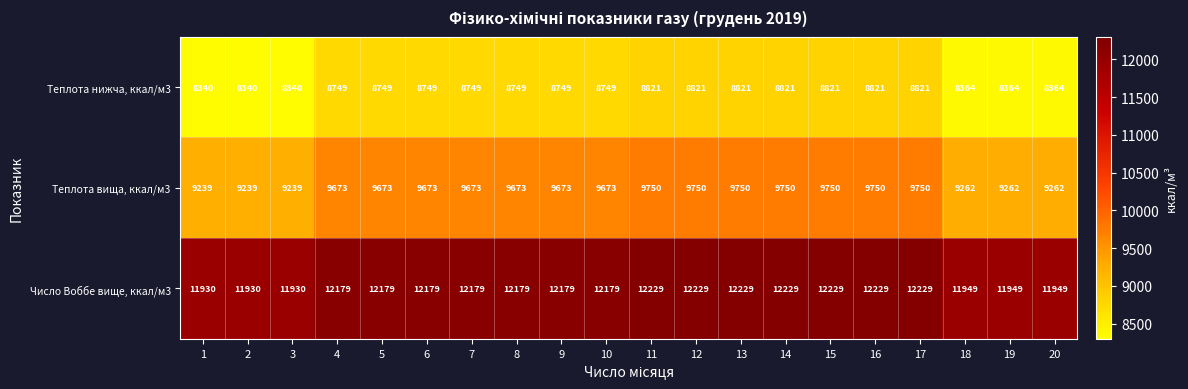

What is the total value across all series at 17?

30800